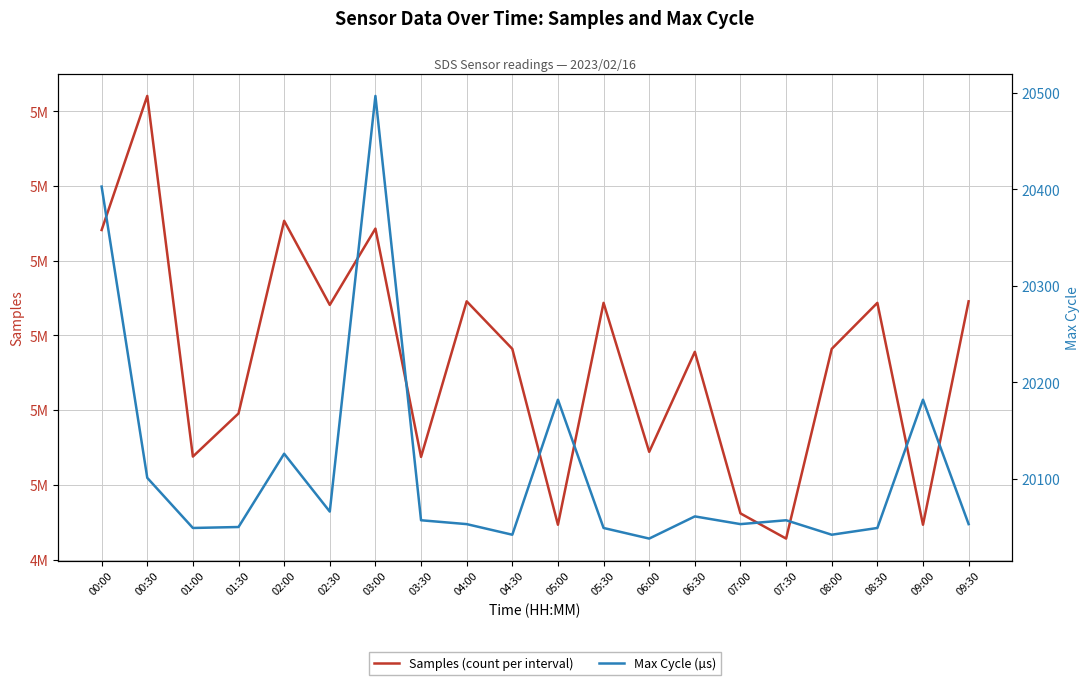

How many data points in Samples (count per interval) are above 5009100?

9